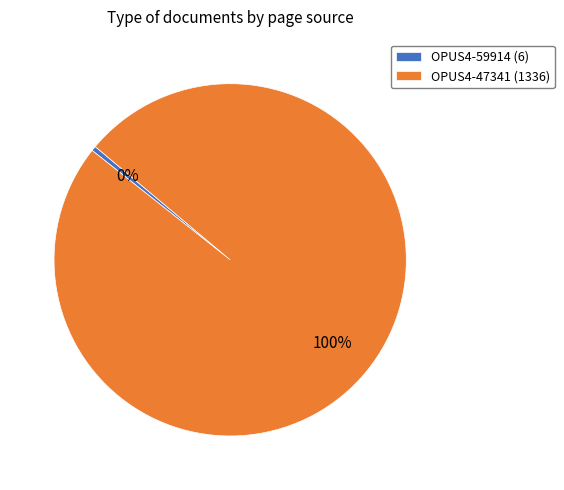

To the nearest percent, what is the combined percentage of OPUS4-59914 (6) and OPUS4-47341 (1336)?

100%